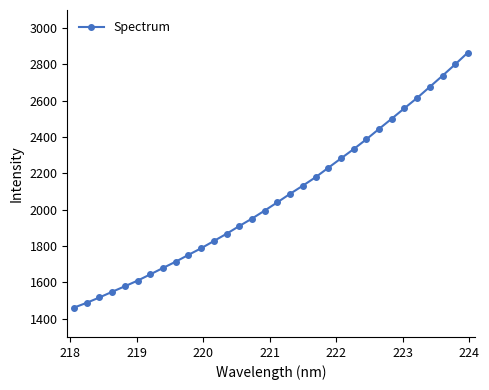

What is the average value?

2069.4